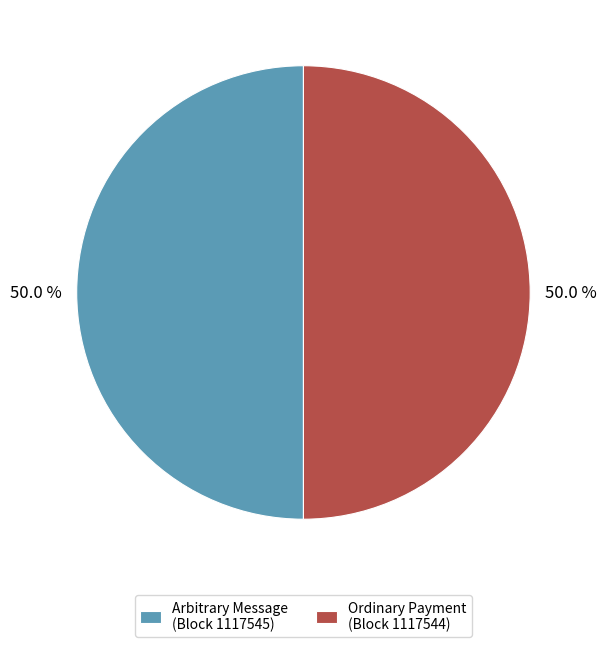

What is the ratio of the value at Ordinary Payment (Block 1117544) to the value at Arbitrary Message (Block 1117545)?

1.0